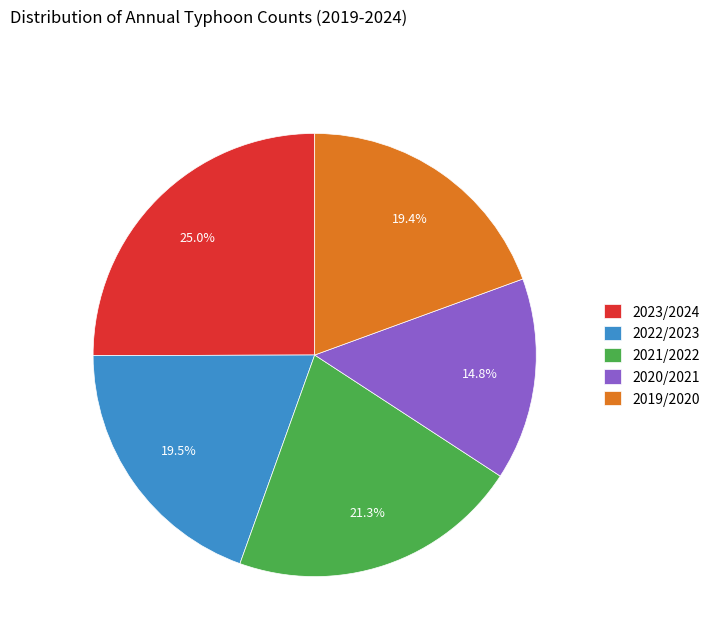

Which has a higher value, 2022/2023 or 2021/2022?

2021/2022